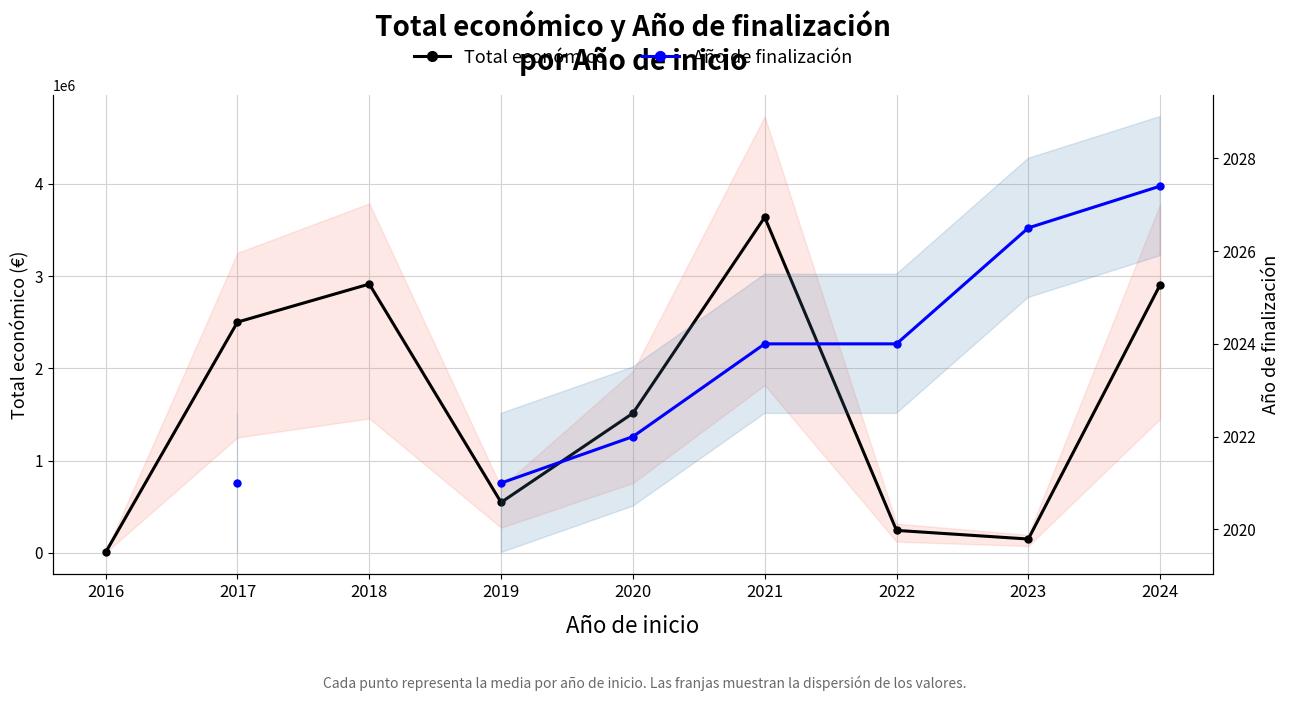

Where is Total económico nearest to the value 1822369?

2020